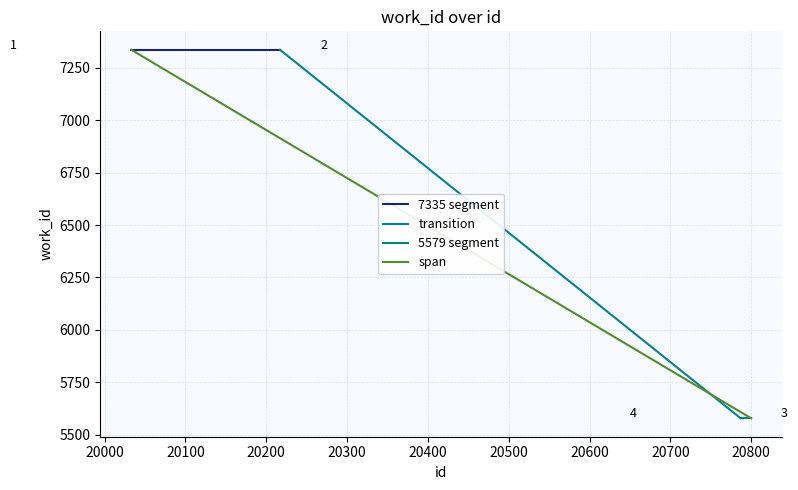

Is this an area chart (filled region under the line)?

No